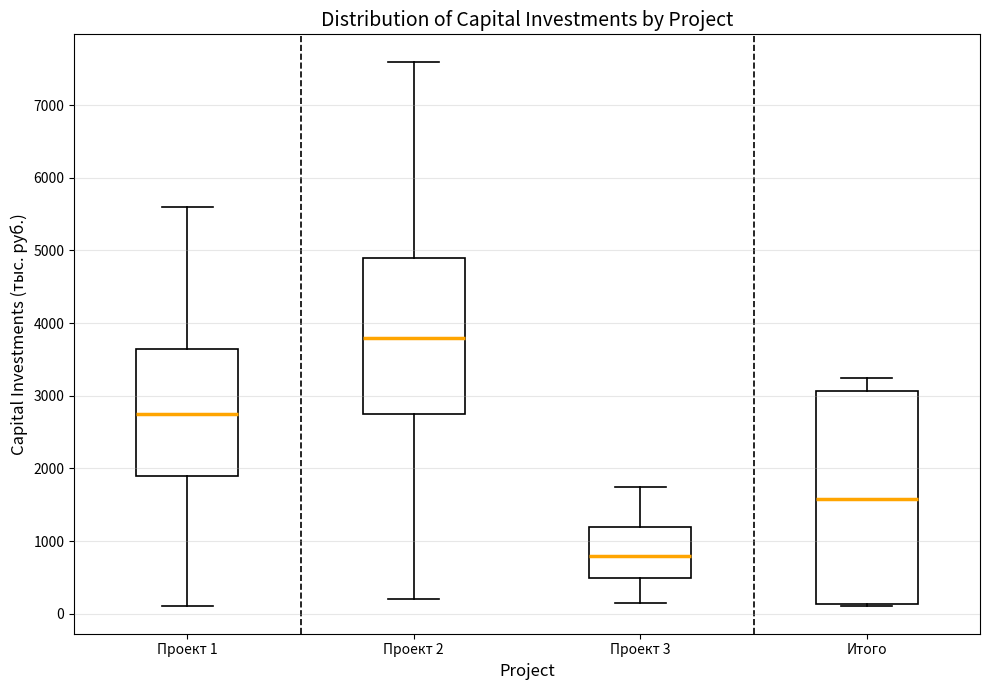

Reading left to right, transcribe this box plot: for each box, give where its median line is, the range the box spans, and where its two whiskers end, as read against the y-axis. The values are not printed on the chart, so give them approximately, as read against the axis.

Проект 1: median 2800, box 1900 to 3700, whiskers 100 to 5600
Проект 2: median 3800, box 2800 to 4900, whiskers 200 to 7600
Проект 3: median 800, box 500 to 1200, whiskers 200 to 1800
Итого: median 1600, box 100 to 3100, whiskers 100 (just below the box's lower edge) to 3300